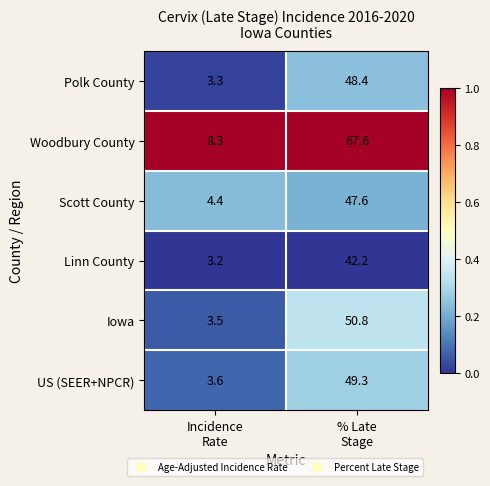

List the series in order of their peak value, lowest first.

Linn County, Scott County, Polk County, US (SEER+NPCR), Iowa, Woodbury County